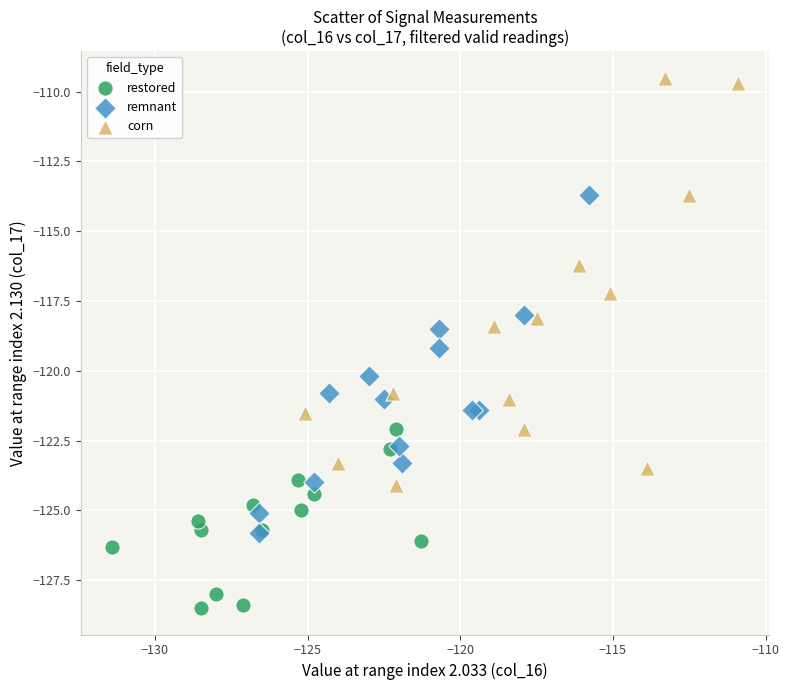

Which series contains the highest Y value?

corn